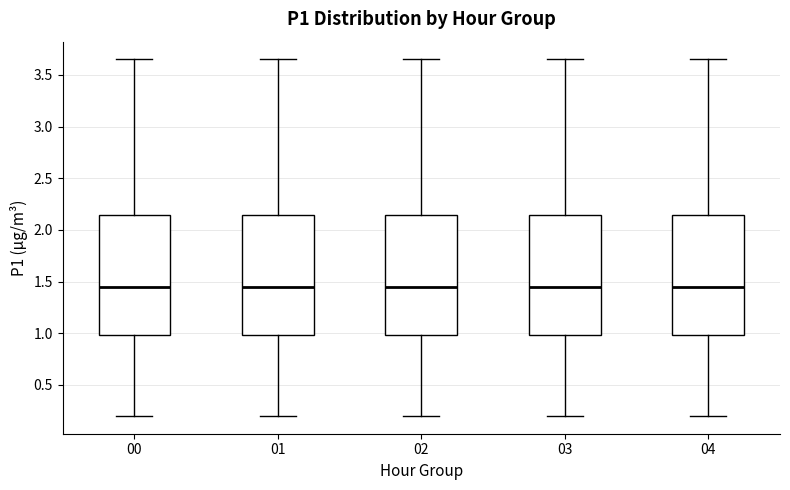

Reading left to right, read every box against the y-axis: the position of its median line, the range the box covers, and the ends of its whiskers. The values are not printed on the chart, so give them approximately, as read against the axis.

00: median 1.45, box 1.00 to 2.15, whiskers 0.20 to 3.65
01: median 1.45, box 1.00 to 2.15, whiskers 0.20 to 3.65
02: median 1.45, box 1.00 to 2.15, whiskers 0.20 to 3.65
03: median 1.45, box 1.00 to 2.15, whiskers 0.20 to 3.65
04: median 1.45, box 1.00 to 2.15, whiskers 0.20 to 3.65